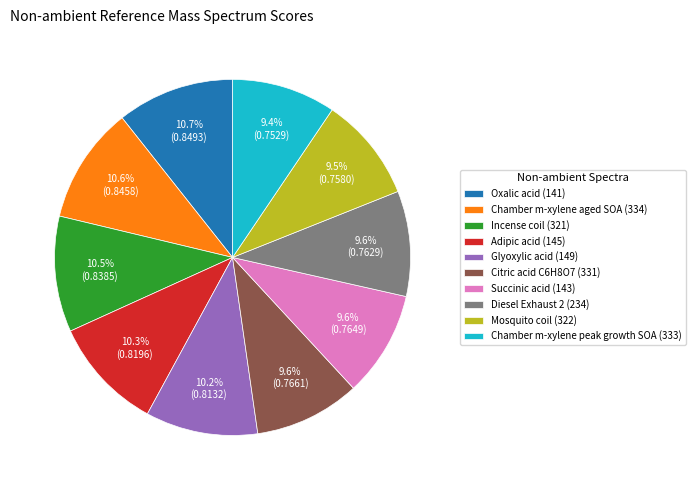

What portion of the pie excludes Adipic acid (145)?

89.7%